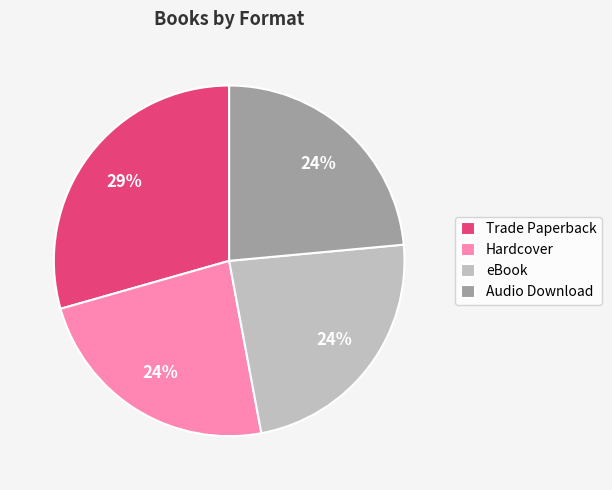

Does eBook account for over 50% of the chart?

No